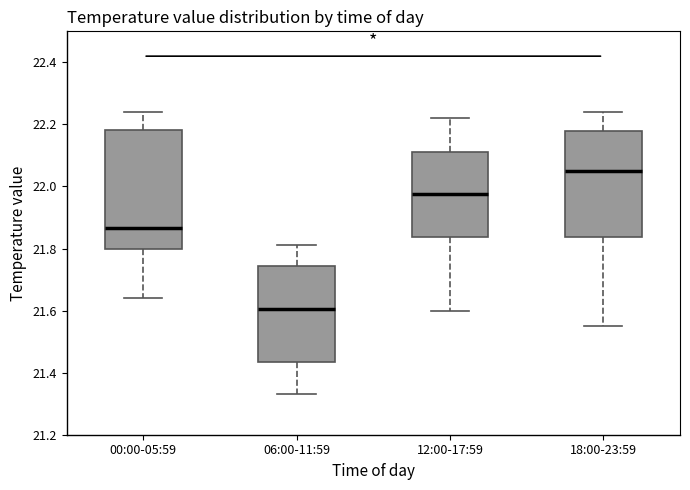

Reading left to right, transcribe this box plot: for each box, give where its median line is, the range the box spans, and where its two whiskers end, as read against the y-axis. The values are not printed on the chart, so give them approximately, as read against the axis.

00:00-05:59: median 21.86, box 21.80 to 22.18, whiskers 21.64 to 22.24
06:00-11:59: median 21.60, box 21.44 to 21.74, whiskers 21.34 to 21.82
12:00-17:59: median 21.98, box 21.84 to 22.12, whiskers 21.60 to 22.22
18:00-23:59: median 22.06, box 21.84 to 22.18, whiskers 21.56 to 22.24